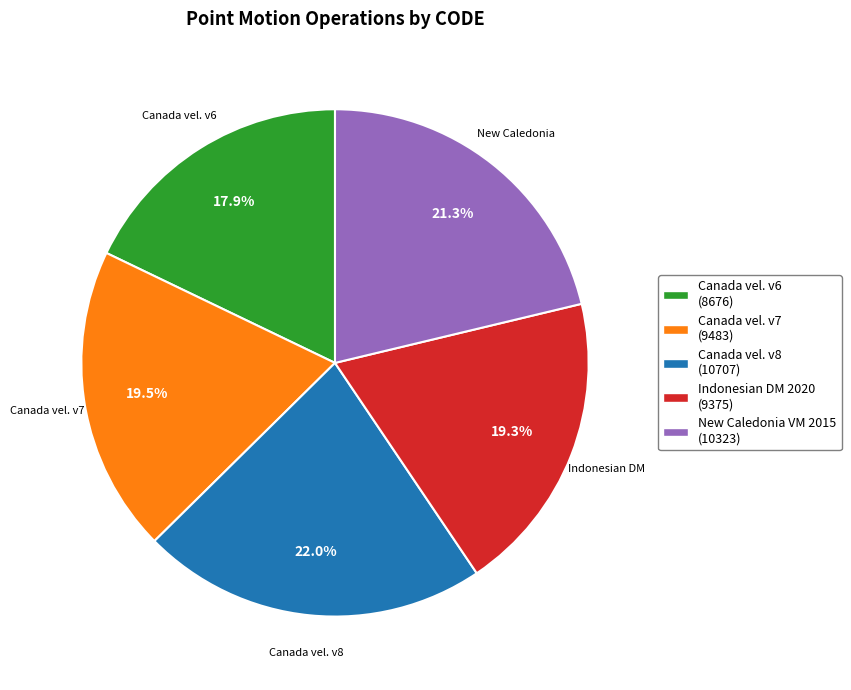

Is there any slice that represents more than half of the pie?

No